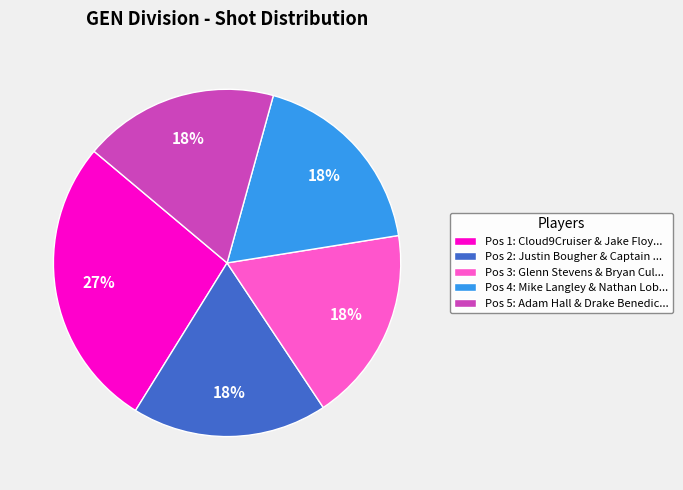

Approximately how many times larger is the value at Pos 2: Justin Bougher & Captain ... compared to Pos 5: Adam Hall & Drake Benedic...?

1.0